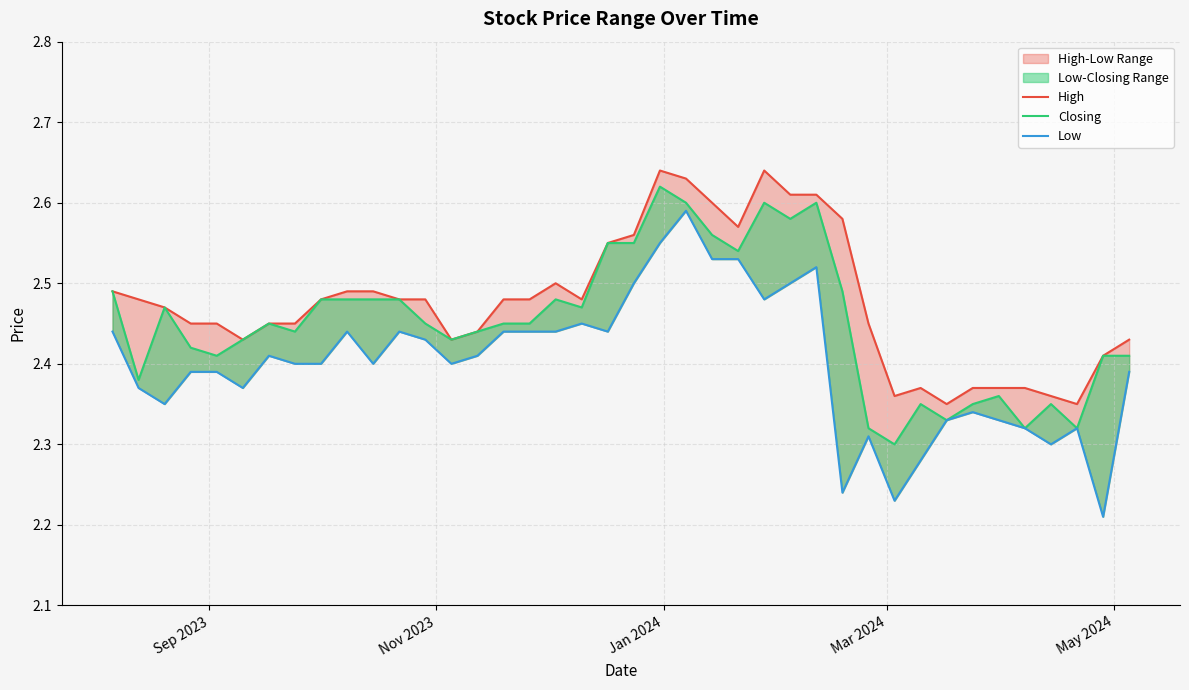

In Closing, how many points are higher than both neighbors (excluding endpoints)?

9